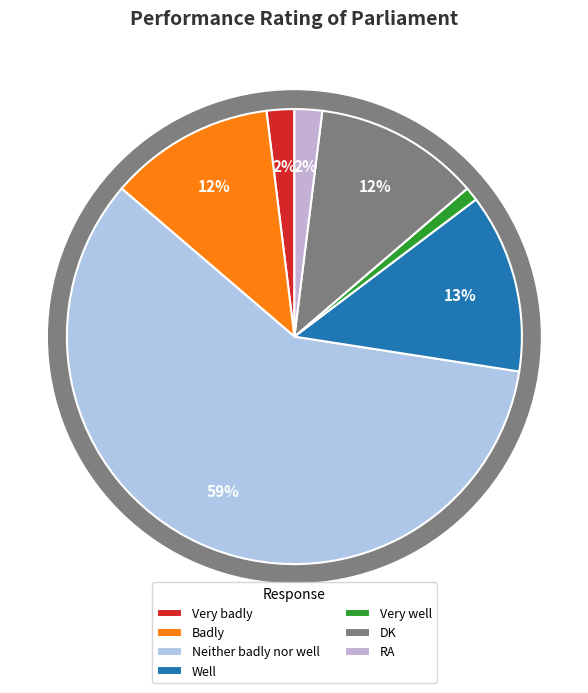

What percentage is NOT represented by Badly?

88.2%